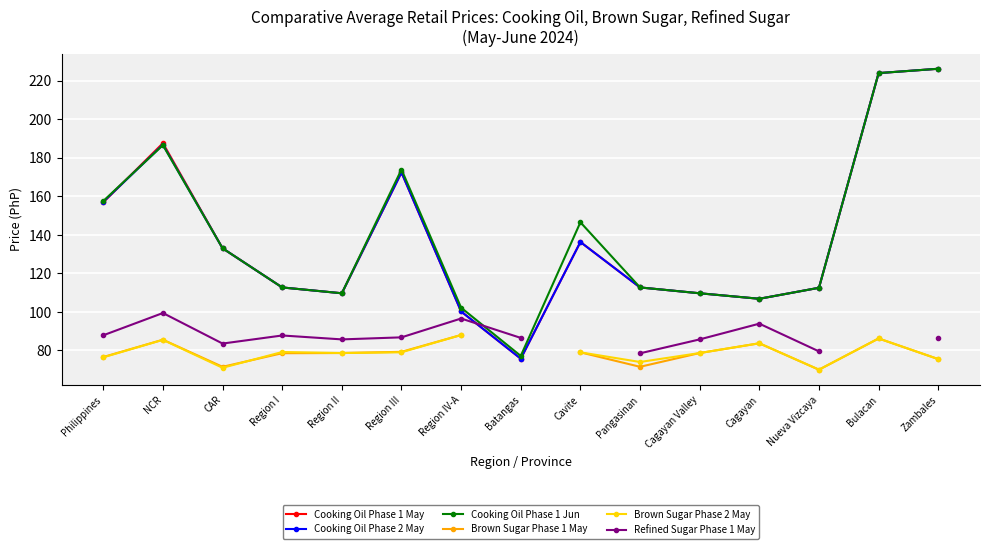

True or false: Cooking Oil Phase 1 May has a value of 136.3 at Cavite.

True